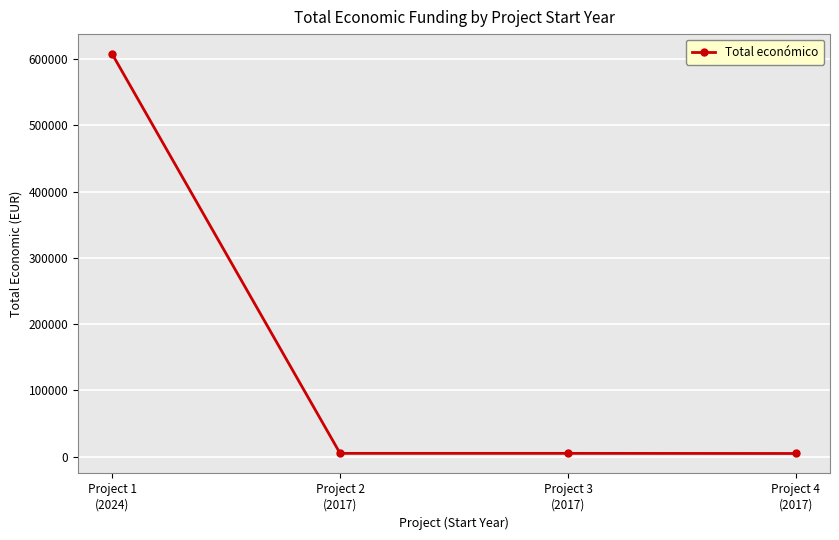

What is the greatest value displayed?

607342